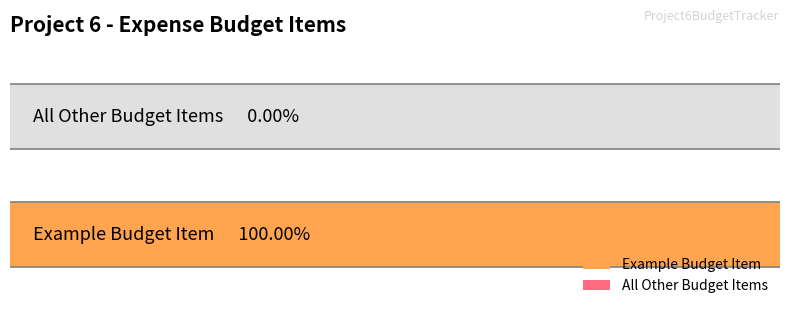

What is the sum of all values?

100